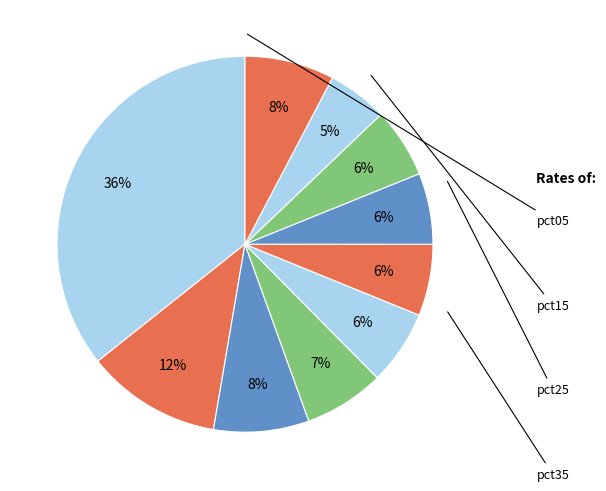

How many slices are in this pie chart?

10